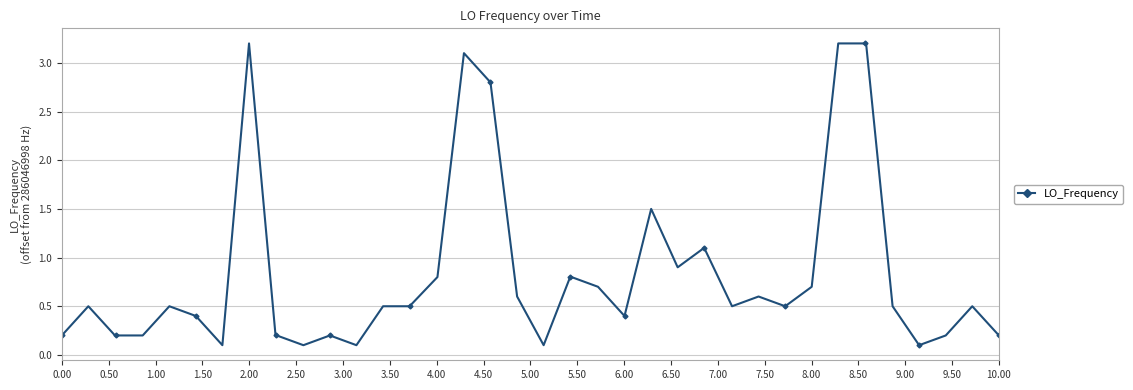

What is the value of the 15th point from the left?

0.5